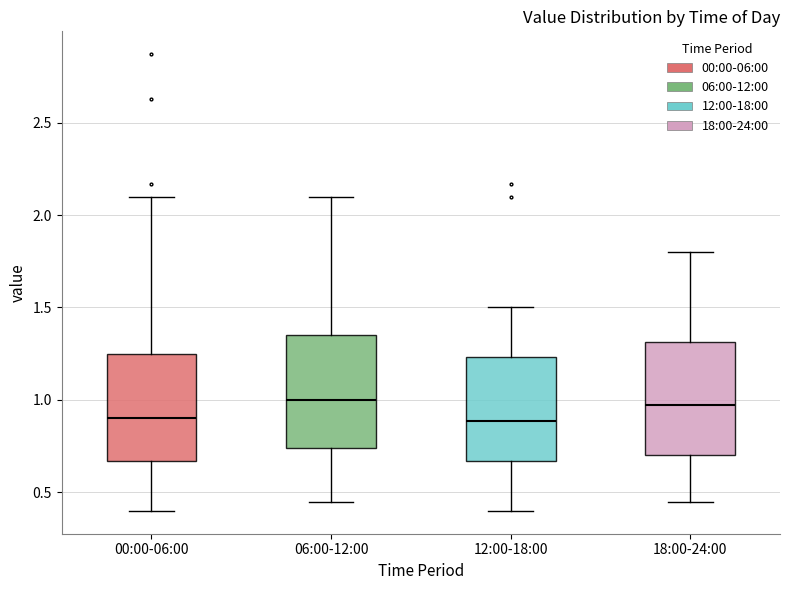

Reading left to right, transcribe this box plot: for each box, give where its median line is, the range the box spans, and where its two whiskers end, as read against the y-axis. The values are not printed on the chart, so give them approximately, as read against the axis.

00:00-06:00: median 0.90, box 0.65 to 1.25, whiskers 0.40 to 2.10
06:00-12:00: median 1.00, box 0.75 to 1.35, whiskers 0.45 to 2.10
12:00-18:00: median 0.90, box 0.65 to 1.25, whiskers 0.40 to 1.50
18:00-24:00: median 1.00, box 0.70 to 1.30, whiskers 0.45 to 1.80